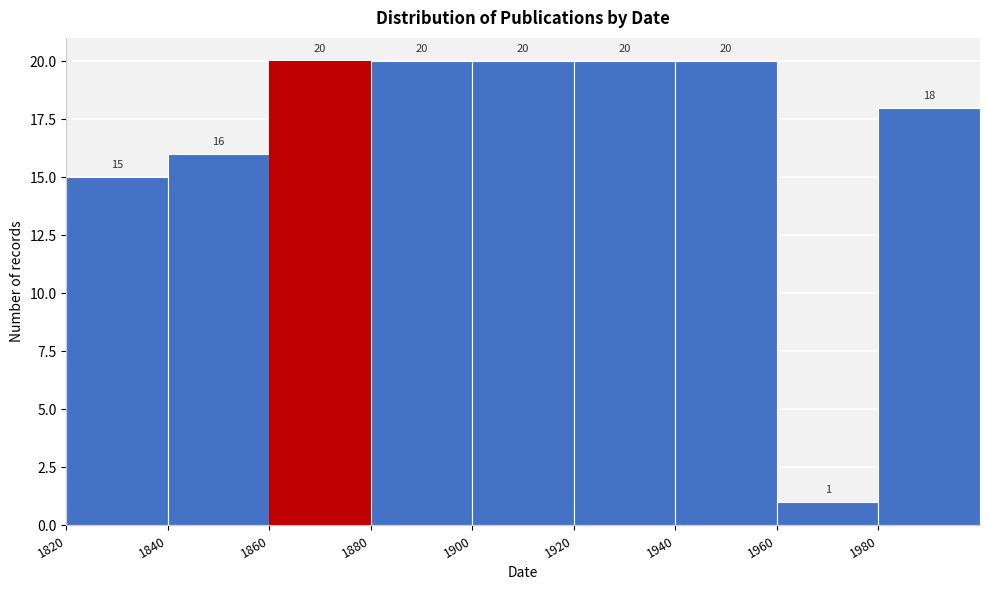

Reading left to right, list every bar in this chart as the range it spans on the x-axis followed by its height.

1820 to 1840: 15
1840 to 1860: 16
1860 to 1880: 20
1880 to 1900: 20
1900 to 1920: 20
1920 to 1940: 20
1940 to 1960: 20
1960 to 1980: 1
1980 to 2000: 18